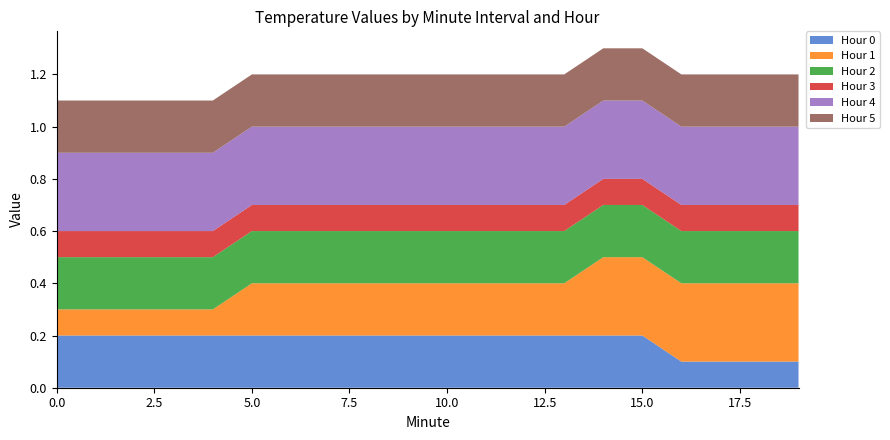

Reading left to right, what are all the values shown in this chart?

Hour 0: 0.2	0.2	0.2	0.2	0.2	0.2	0.2	0.2	0.2	0.2	0.2	0.2	0.2	0.2	0.2	0.2	0.1	0.1	0.1	0.1
Hour 1: 0.1	0.1	0.1	0.1	0.1	0.2	0.2	0.2	0.2	0.2	0.2	0.2	0.2	0.2	0.3	0.3	0.3	0.3	0.3	0.3
Hour 2: 0.2	0.2	0.2	0.2	0.2	0.2	0.2	0.2	0.2	0.2	0.2	0.2	0.2	0.2	0.2	0.2	0.2	0.2	0.2	0.2
Hour 3: 0.1	0.1	0.1	0.1	0.1	0.1	0.1	0.1	0.1	0.1	0.1	0.1	0.1	0.1	0.1	0.1	0.1	0.1	0.1	0.1
Hour 4: 0.3	0.3	0.3	0.3	0.3	0.3	0.3	0.3	0.3	0.3	0.3	0.3	0.3	0.3	0.3	0.3	0.3	0.3	0.3	0.3
Hour 5: 0.2	0.2	0.2	0.2	0.2	0.2	0.2	0.2	0.2	0.2	0.2	0.2	0.2	0.2	0.2	0.2	0.2	0.2	0.2	0.2